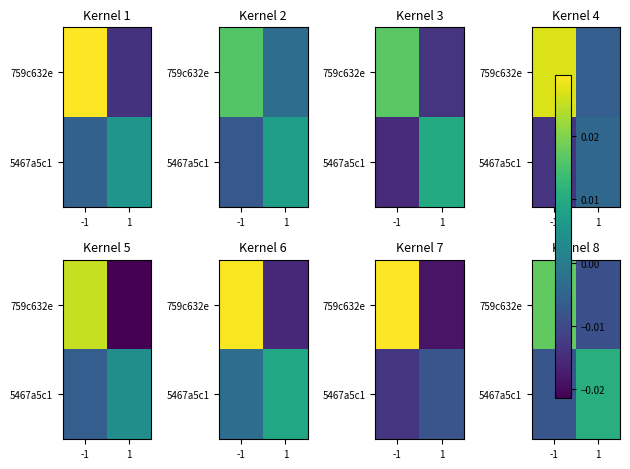

At which label does 5467a5c1 reach its peak?

1